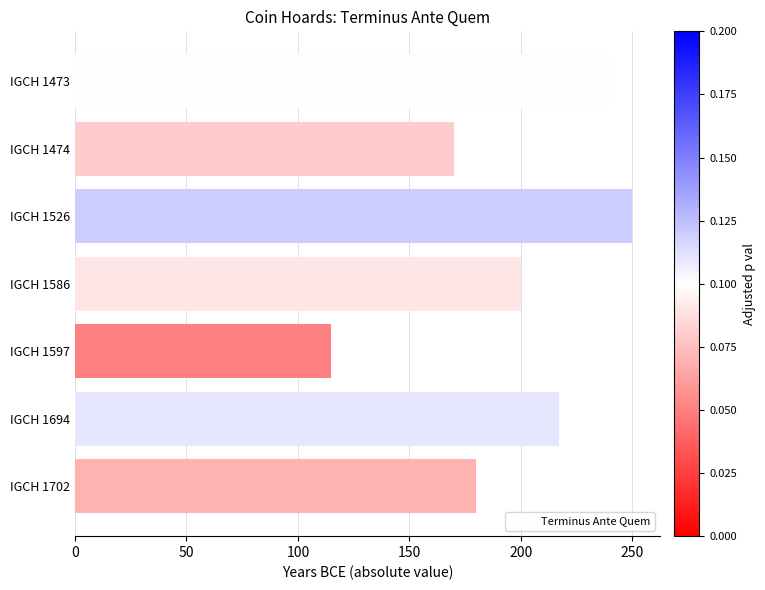

What is the change in value from IGCH 1474 to IGCH 1702?

+10